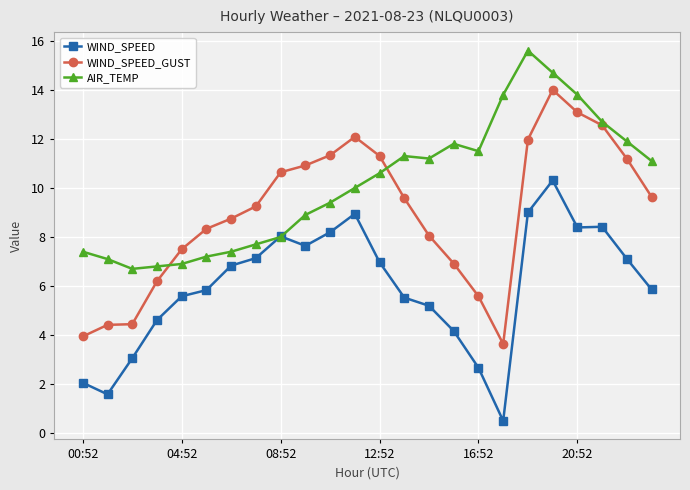

Rank the series by their maximum value, from highest to lowest.

AIR_TEMP, WIND_SPEED_GUST, WIND_SPEED